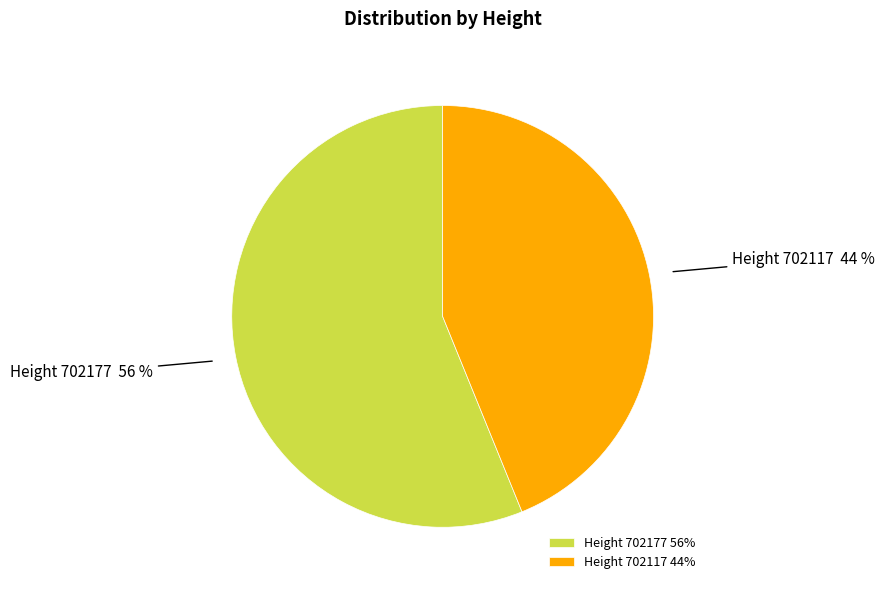

Which has a higher value, Height 702177 56% or Height 702117 44%?

Height 702177 56%